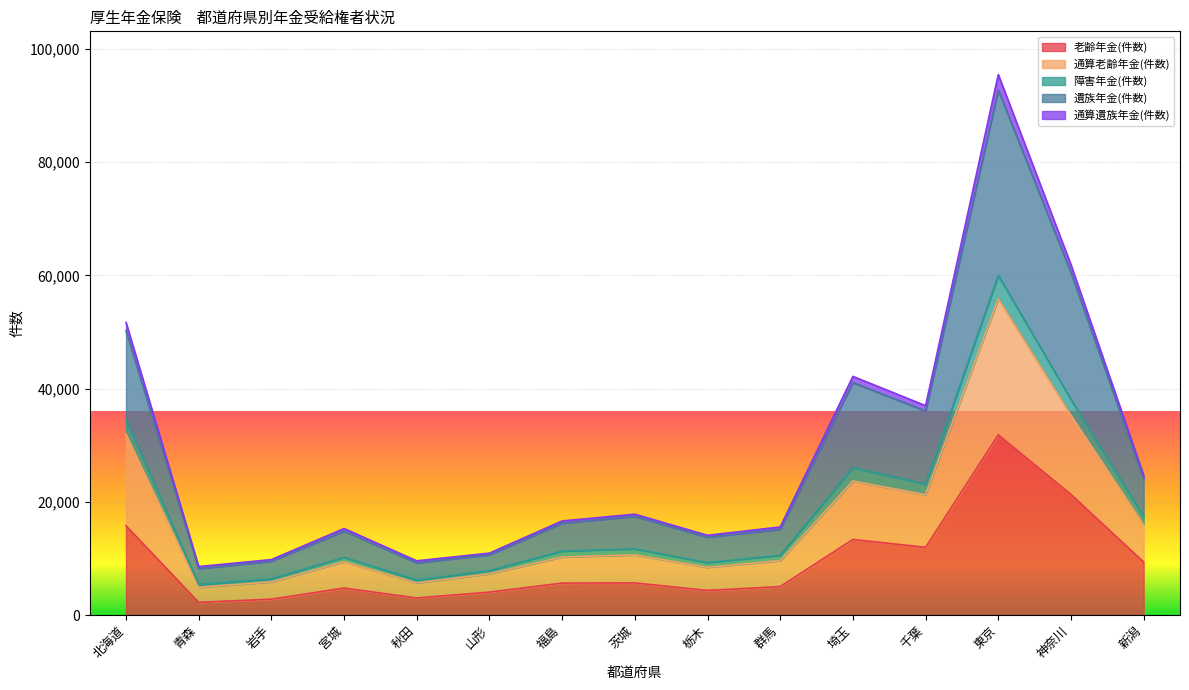

At which category is the sum across all series the highest?

東京